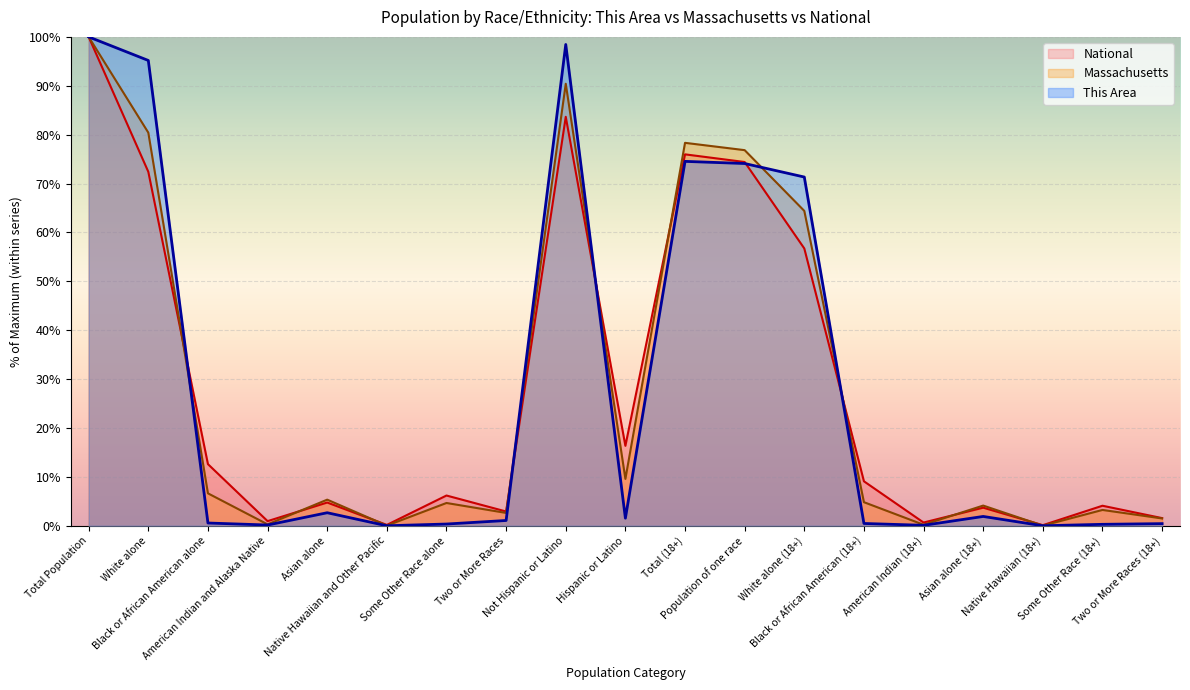

The National series shows 5.2 at Two or More Races. True or false?

False